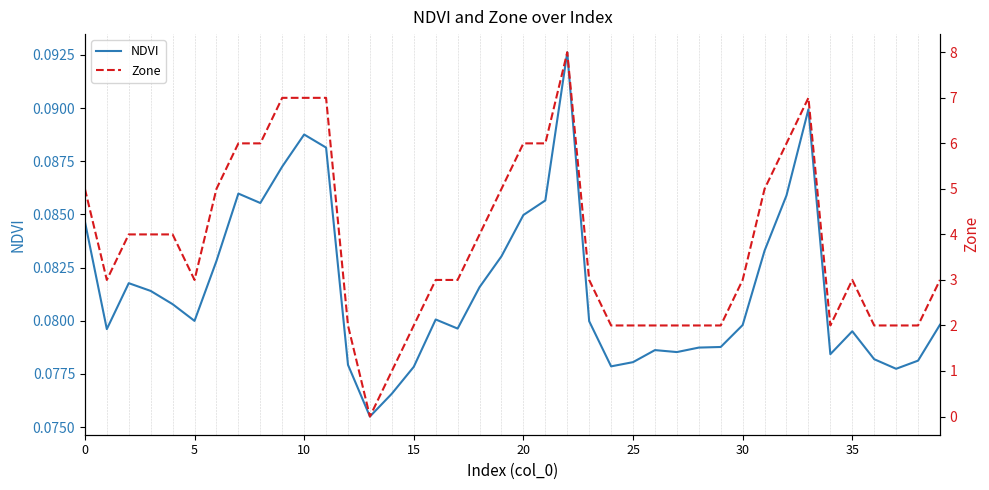

At which category is the sum across all series the highest?

22